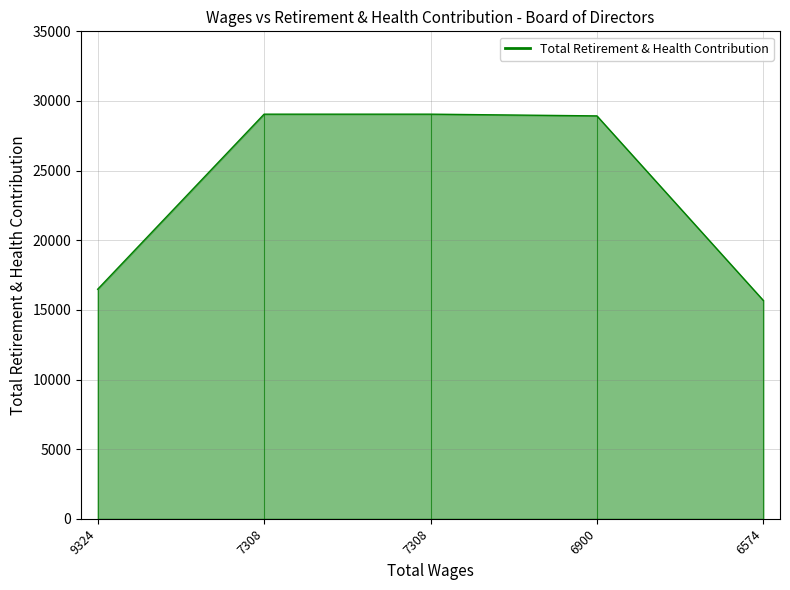

At which category does the chart reach its peak across all series?

7308.0